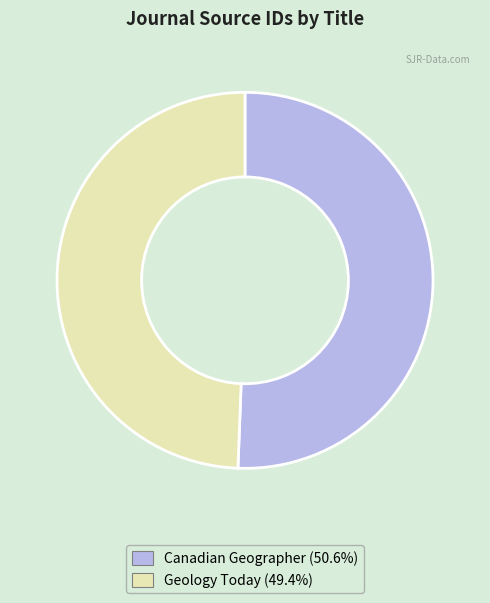

Is there a majority slice in this chart?

Yes